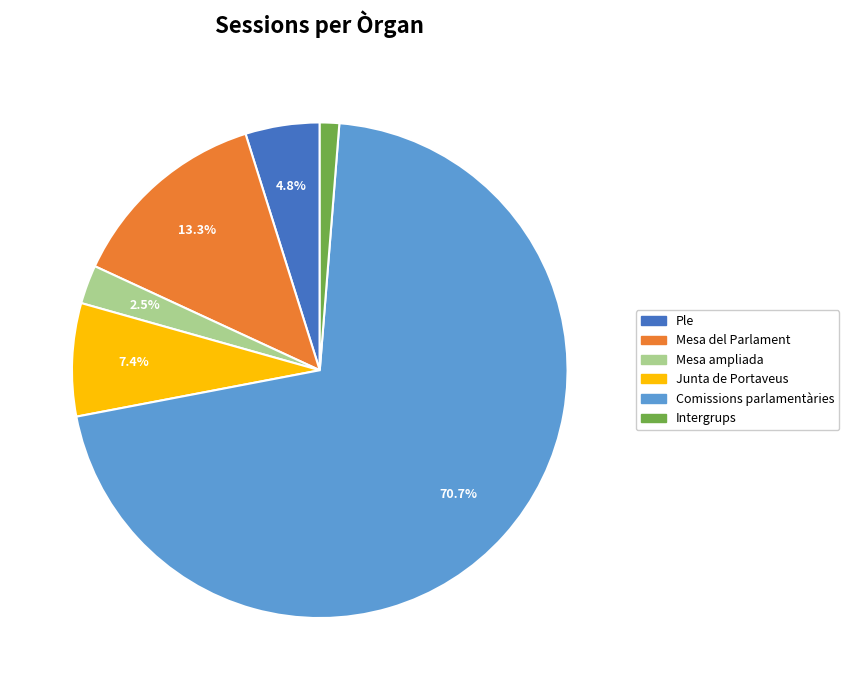

The Ple slice represents 5% of the pie. True or false?

True